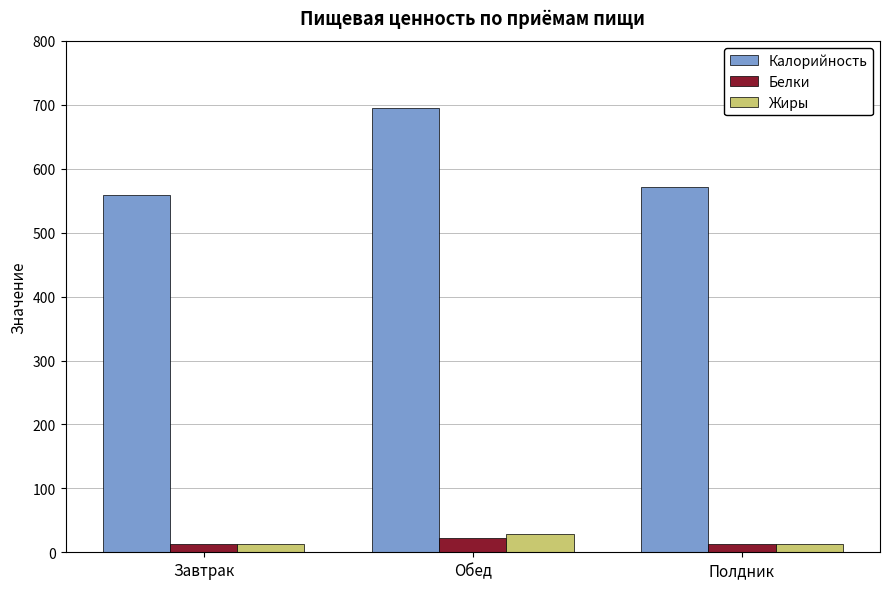

What is the difference between the maximum and minimum values in the Белки series?

9.7